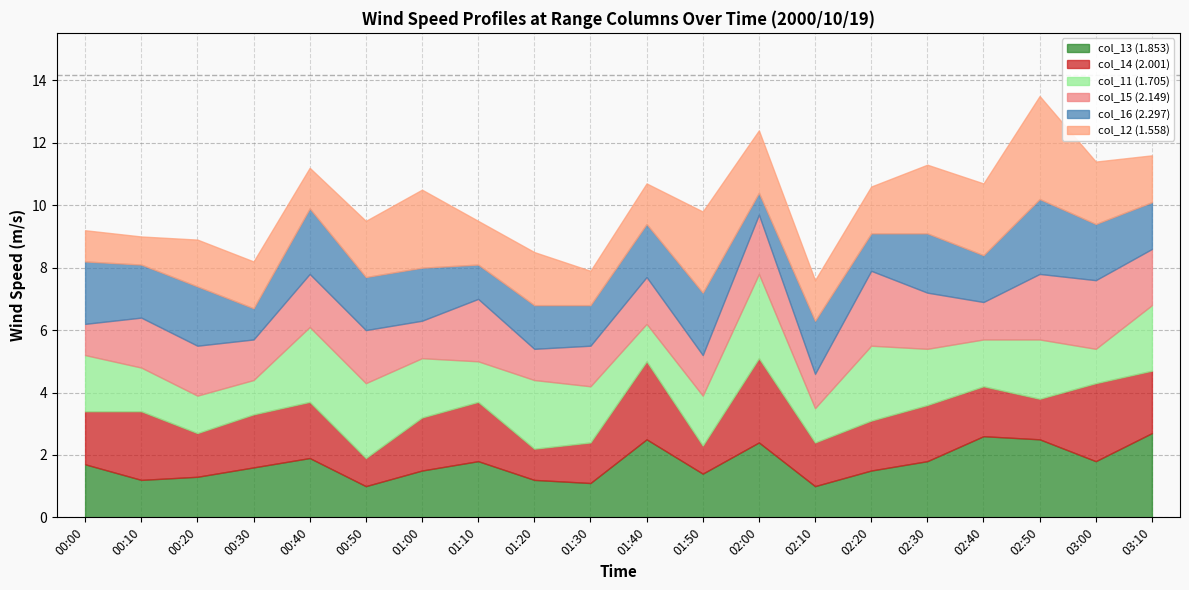

At which category is the sum across all series the highest?

02:50